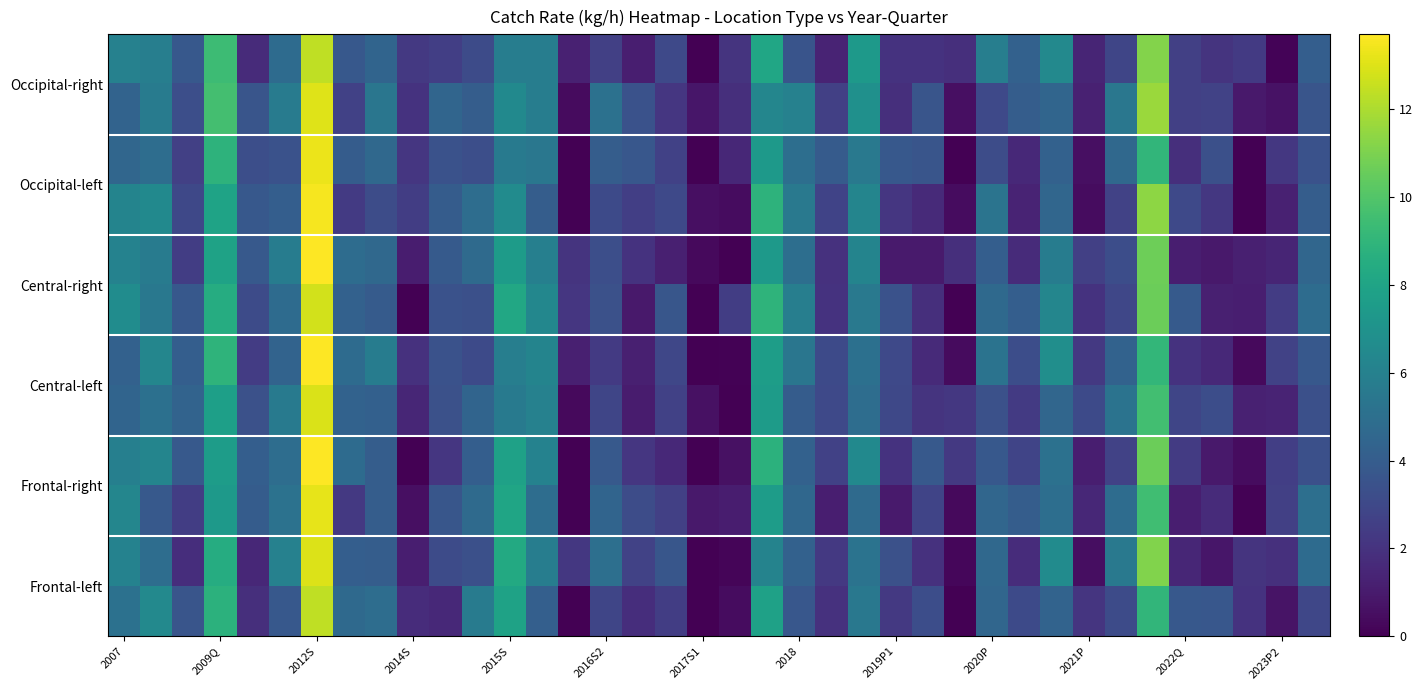

Count the number of data series in this chart.

12